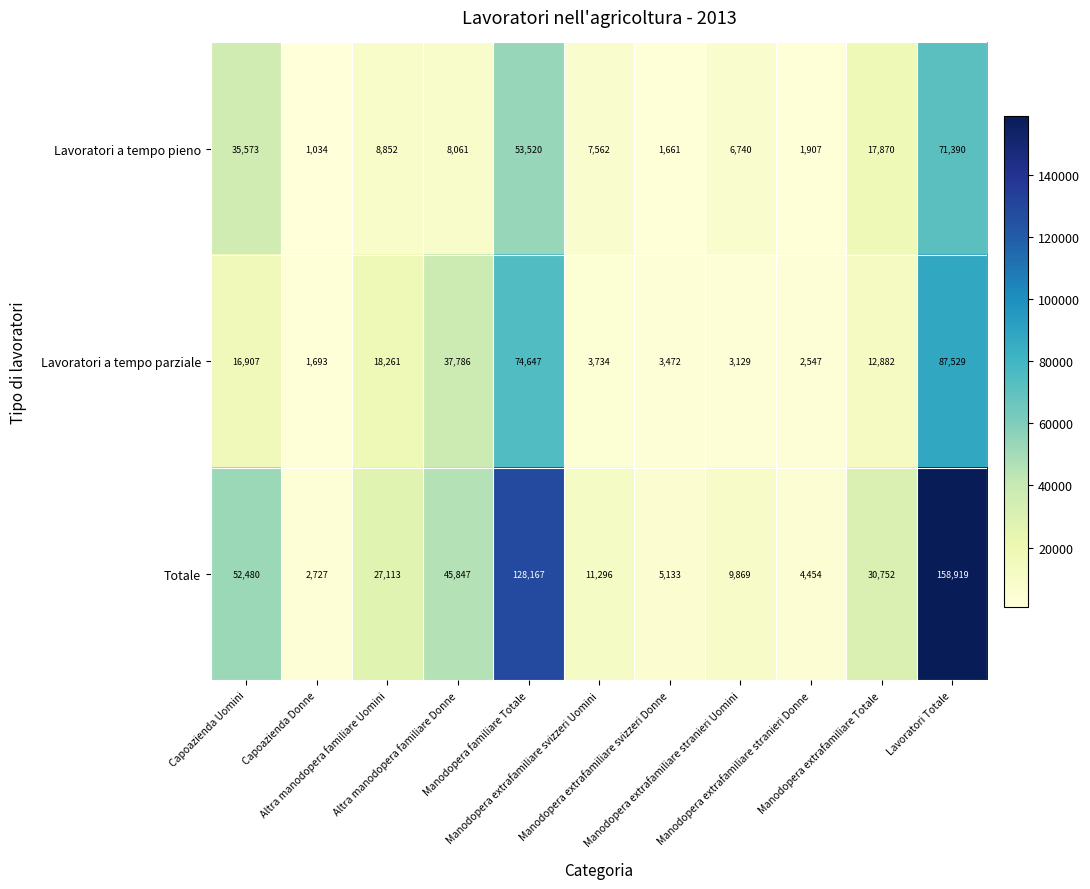

What is the sum of all Totale values?

476757